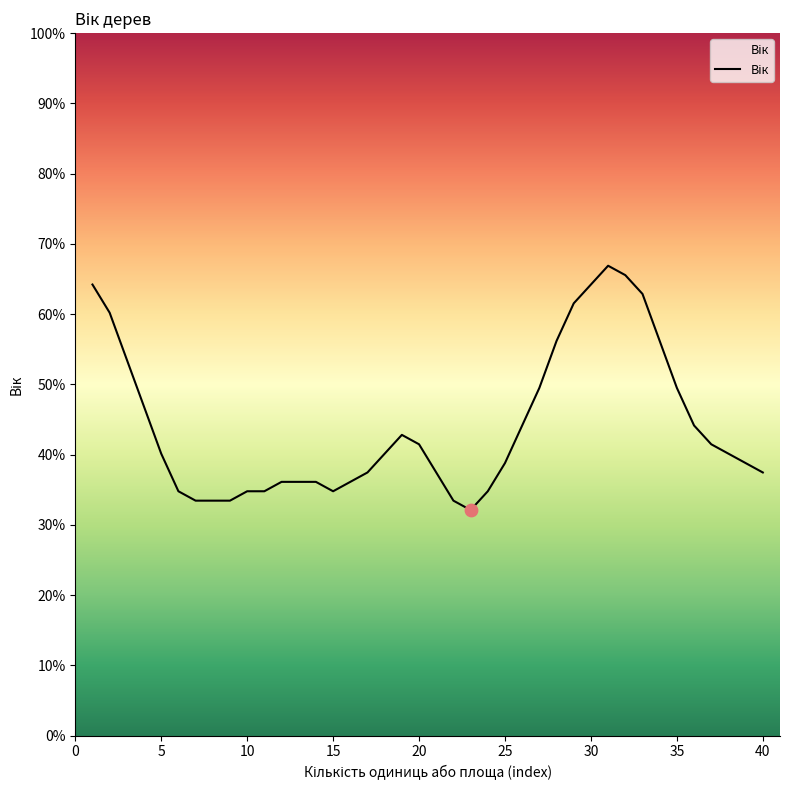

Is this an area chart (filled region under the line)?

Yes